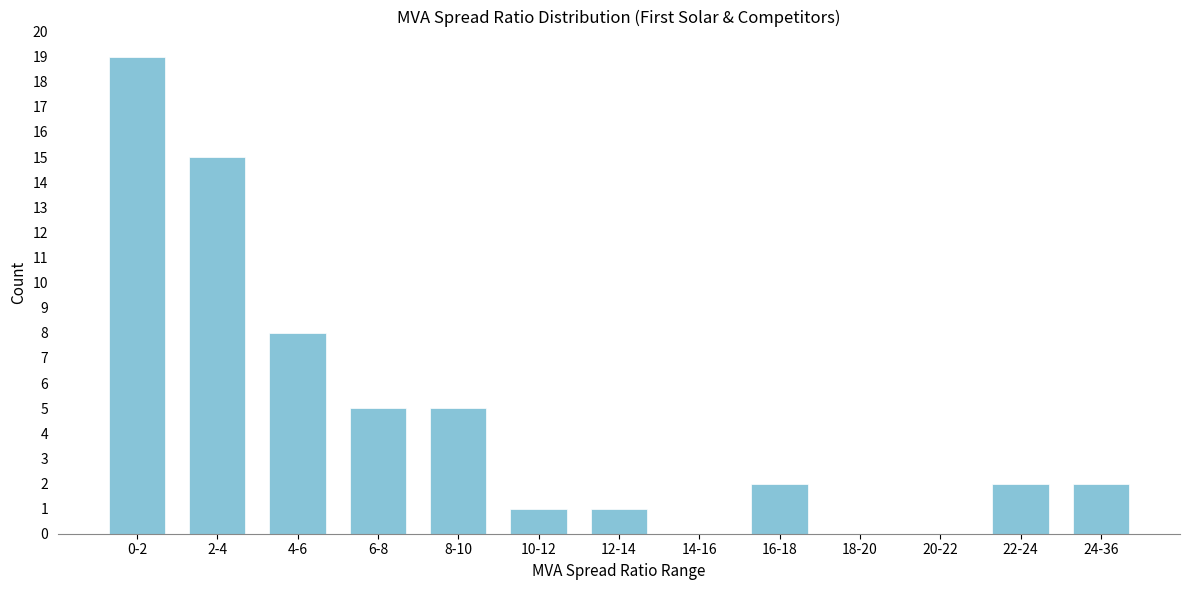

Reading left to right, what are all the values shown in this chart?

0-2=19	2-4=15	4-6=8	6-8=5	8-10=5	10-12=1	12-14=1	14-16=0	16-18=2	18-20=0	20-22=0	22-24=2	24-36=2